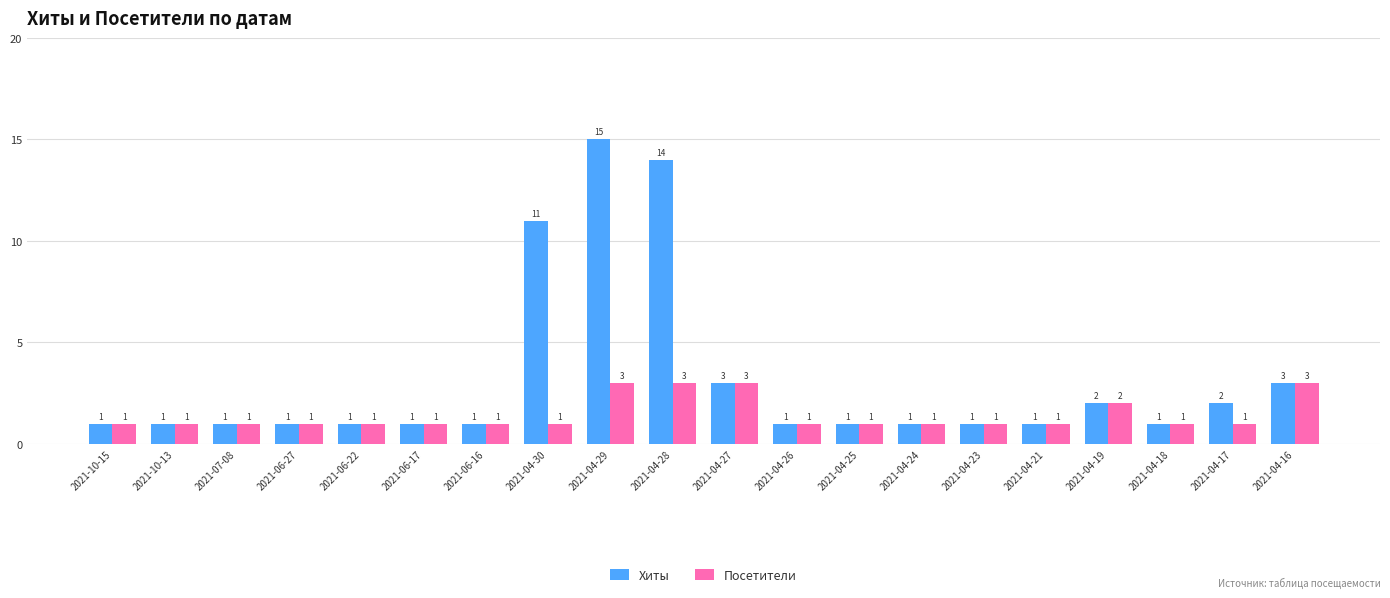

Reading left to right, extract all data points from this chart.

Хиты: 2021-10-15=1	2021-10-13=1	2021-07-08=1	2021-06-27=1	2021-06-22=1	2021-06-17=1	2021-06-16=1	2021-04-30=11	2021-04-29=15	2021-04-28=14	2021-04-27=3	2021-04-26=1	2021-04-25=1	2021-04-24=1	2021-04-23=1	2021-04-21=1	2021-04-19=2	2021-04-18=1	2021-04-17=2	2021-04-16=3
Посетители: 2021-10-15=1	2021-10-13=1	2021-07-08=1	2021-06-27=1	2021-06-22=1	2021-06-17=1	2021-06-16=1	2021-04-30=1	2021-04-29=3	2021-04-28=3	2021-04-27=3	2021-04-26=1	2021-04-25=1	2021-04-24=1	2021-04-23=1	2021-04-21=1	2021-04-19=2	2021-04-18=1	2021-04-17=1	2021-04-16=3